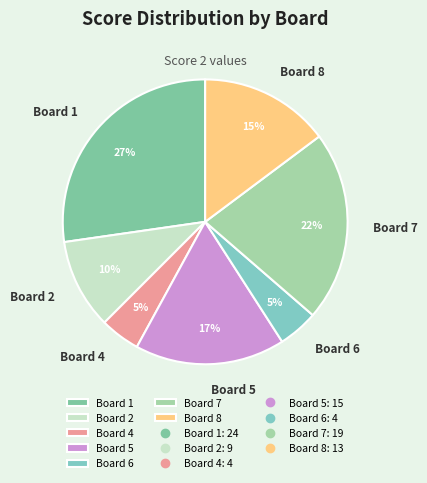

Does Board 5 represent more than half of the total?

No